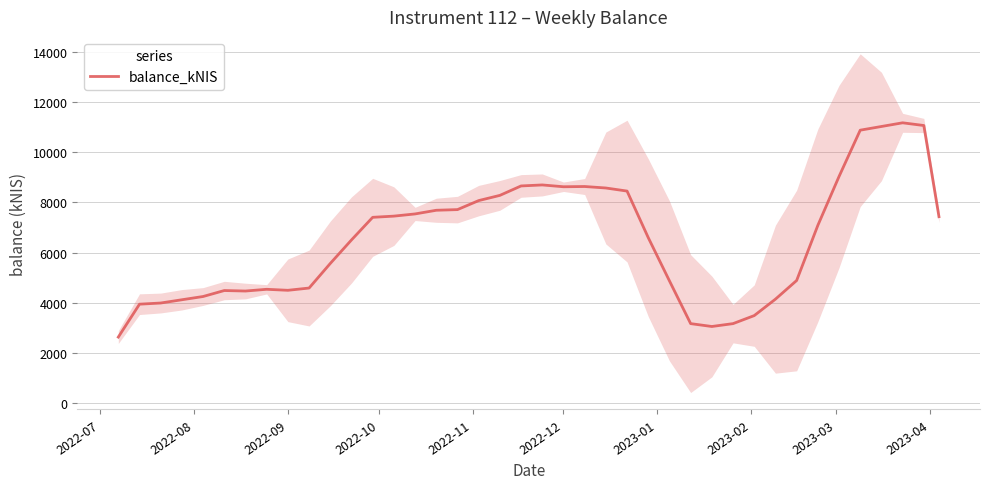

How many interior local peaks (higher than both neighbors) does the data have?

5